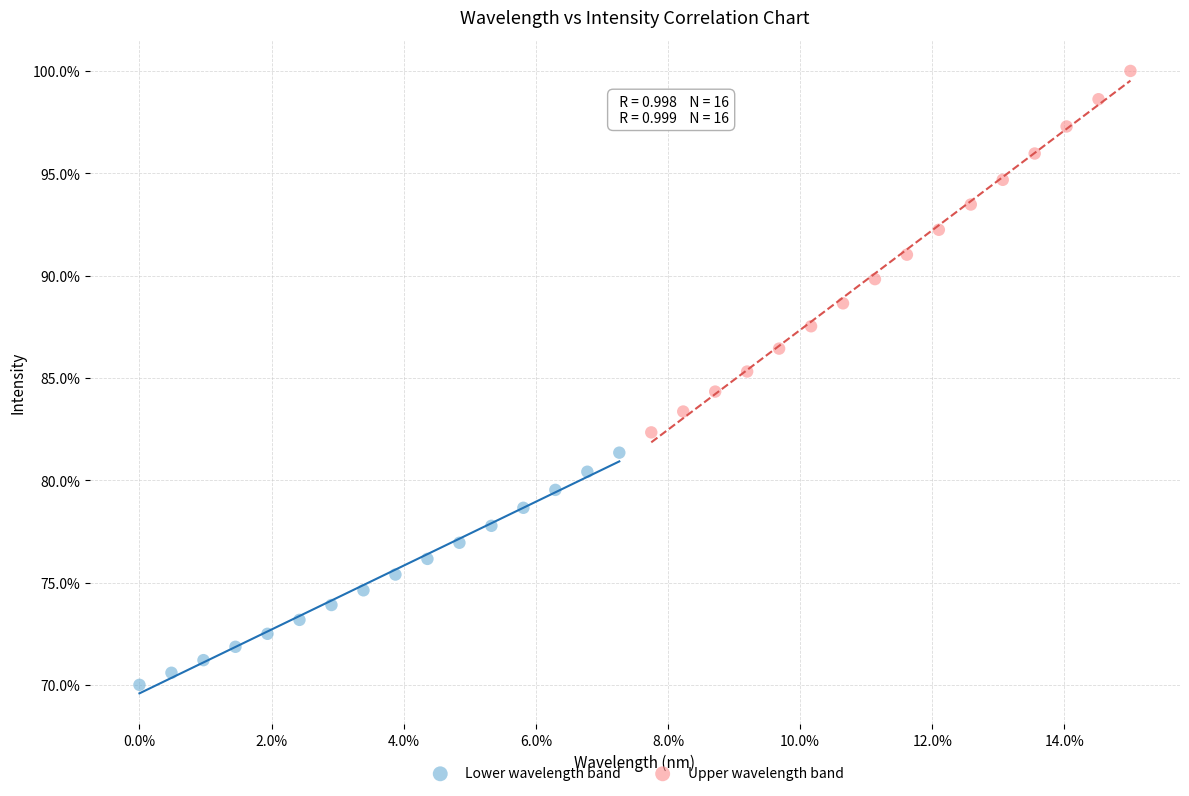

What are all the series names shown in the legend?

Lower wavelength band, Upper wavelength band